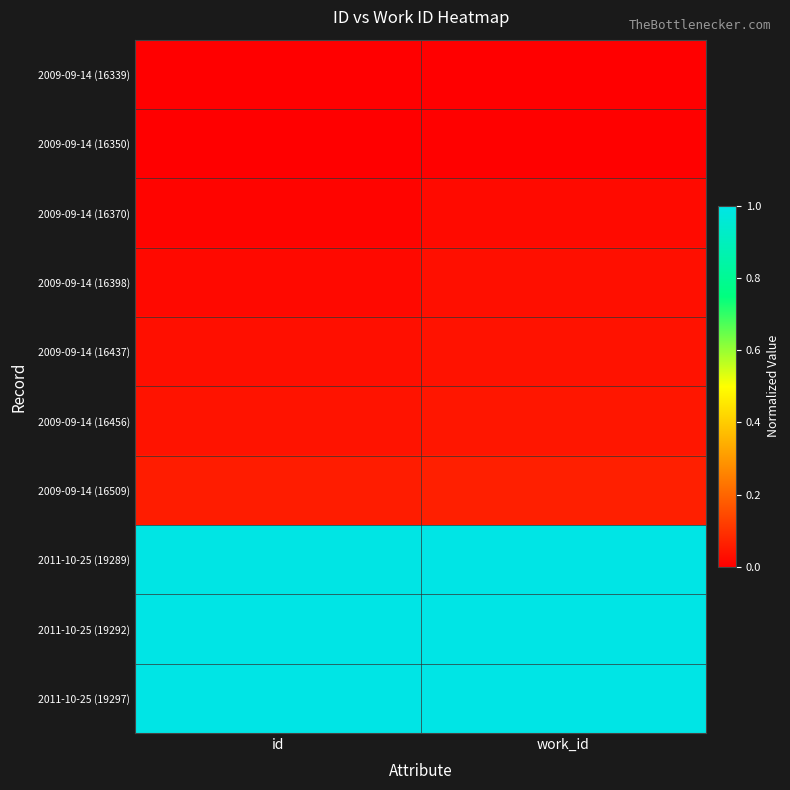

What is the difference between the highest and lowest values at id?

1.0